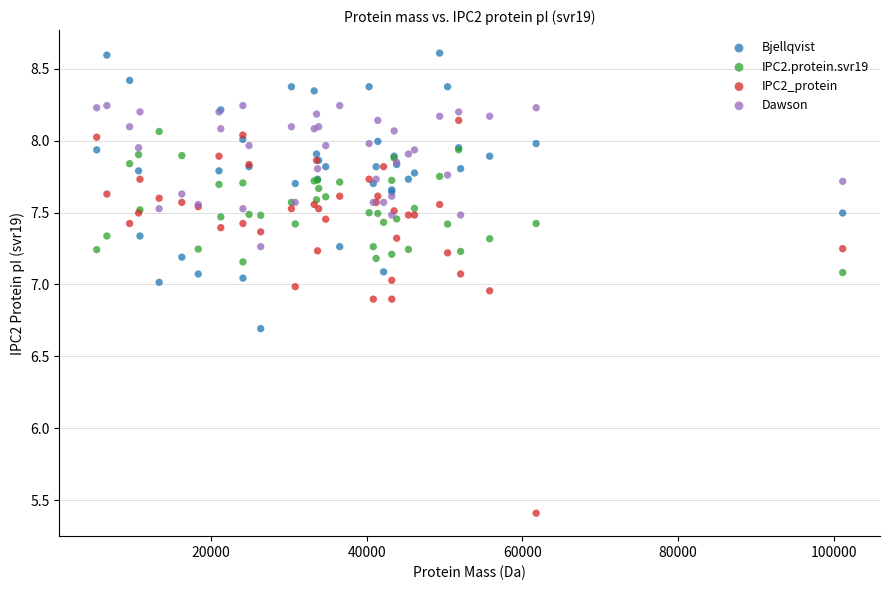

Which series reaches the maximum Y coordinate?

Bjellqvist